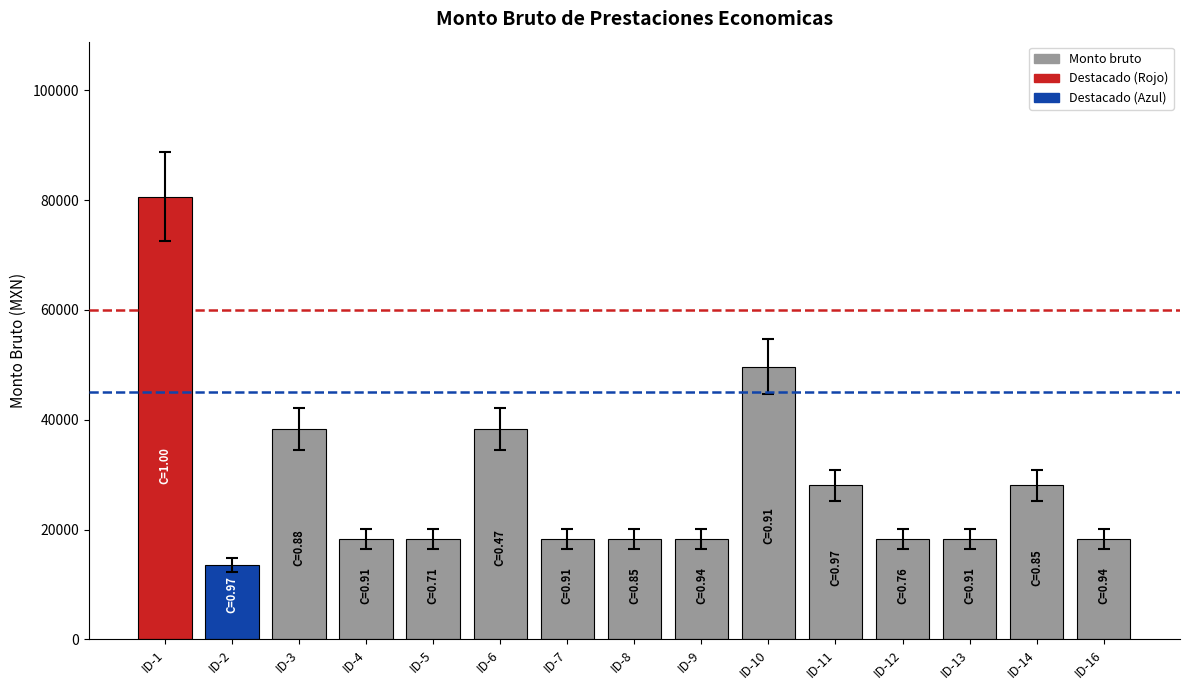

Is it true that the value at ID-1 is 34509?

False